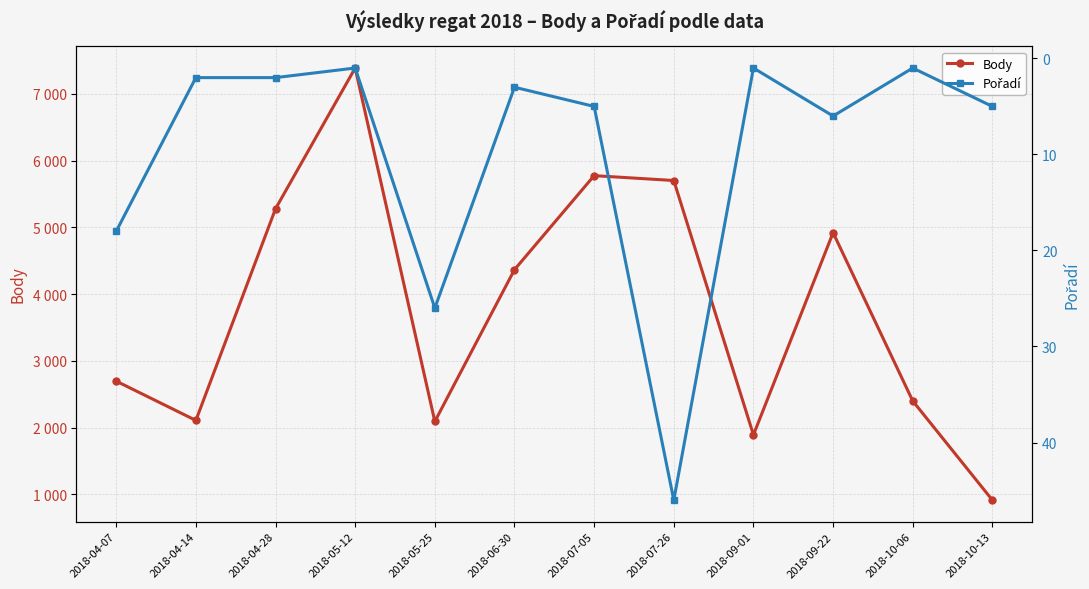

Is the value of Body at 2018-10-13 greater than the value of Pořadí at 2018-10-13?

Yes